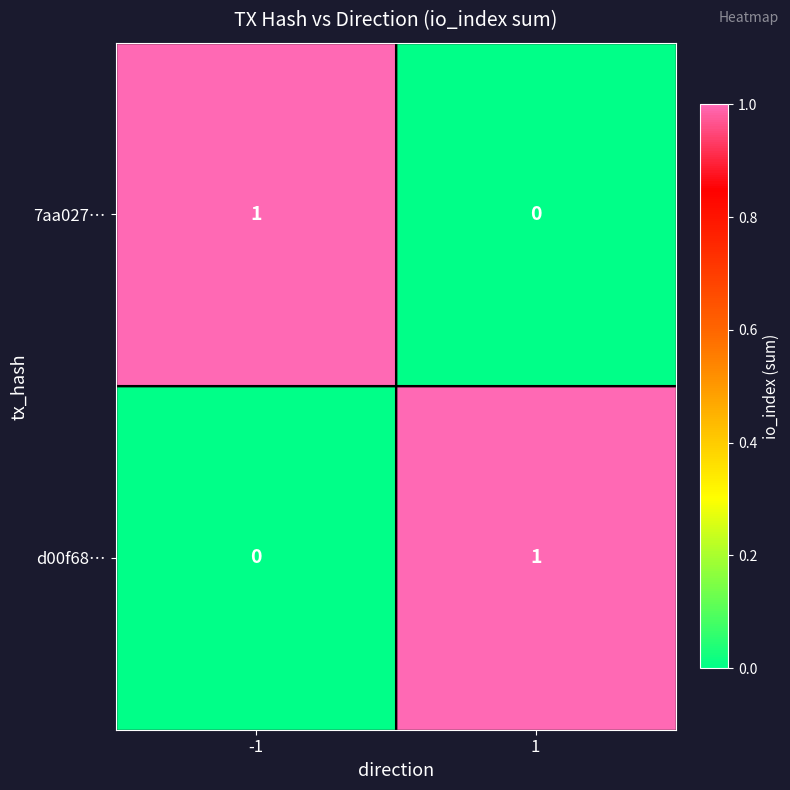

The value of 7aa027… at 1 is 0. True or false?

True